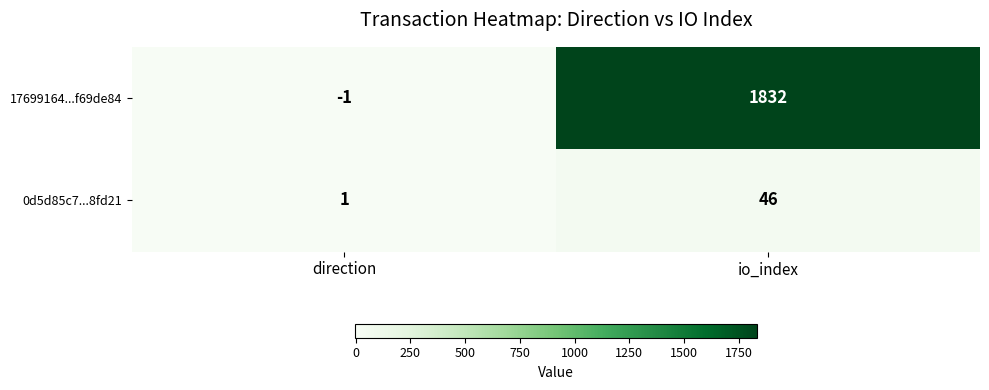

The value of 17699164...f69de84 at io_index is 1832. True or false?

True